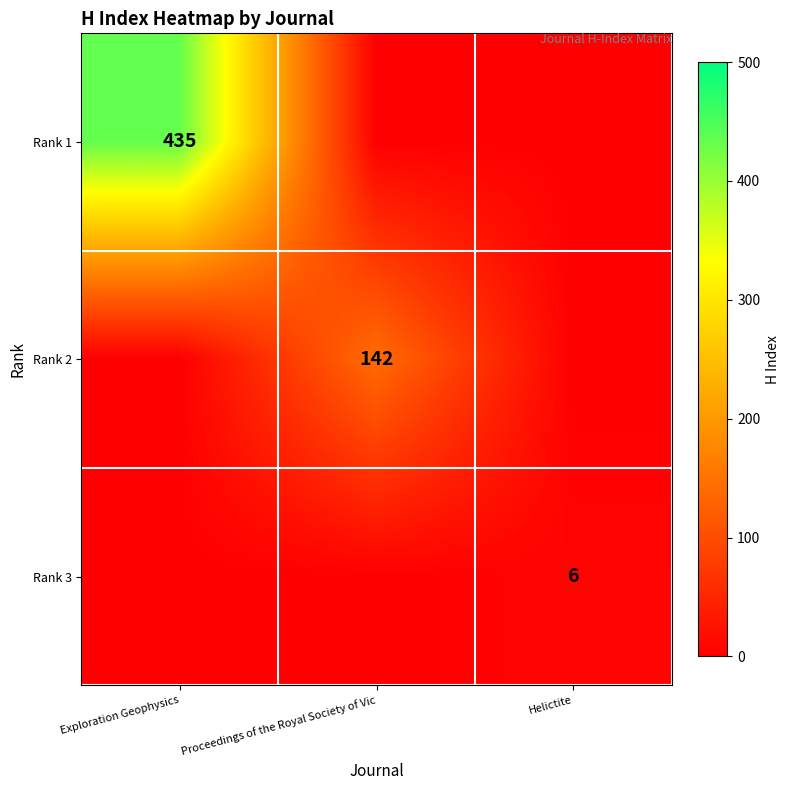

The value of Rank 1 at Exploration Geophysics is 435. True or false?

True